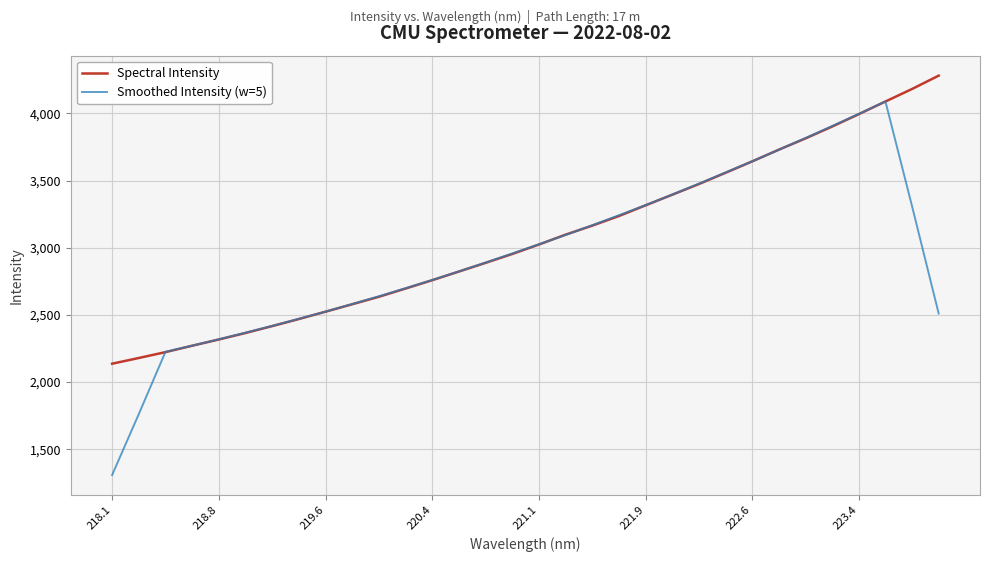

Which series has the largest range (max minus min)?

Smoothed Intensity (w=5)